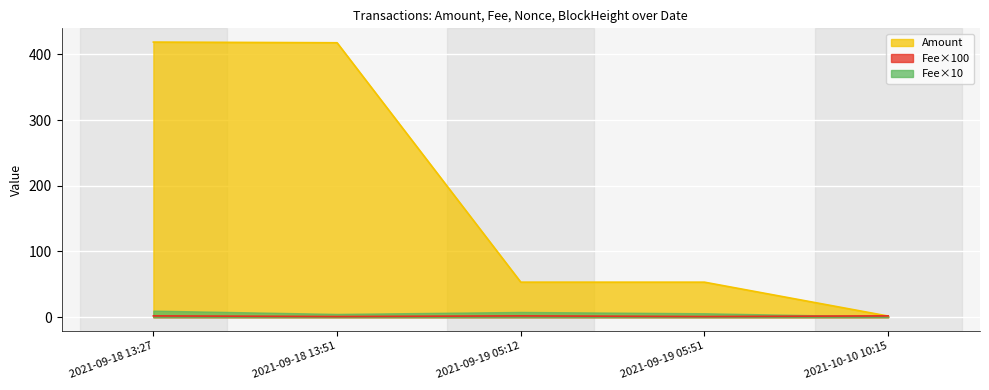

Is it true that Fee equals 1.0 at 2021-09-19 05:51?

True